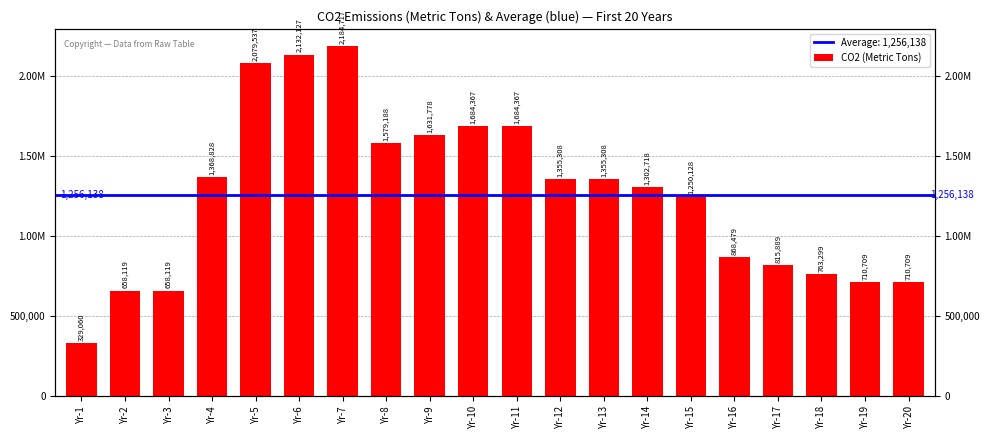

Where does the data first go above 1355307?

Yr-4